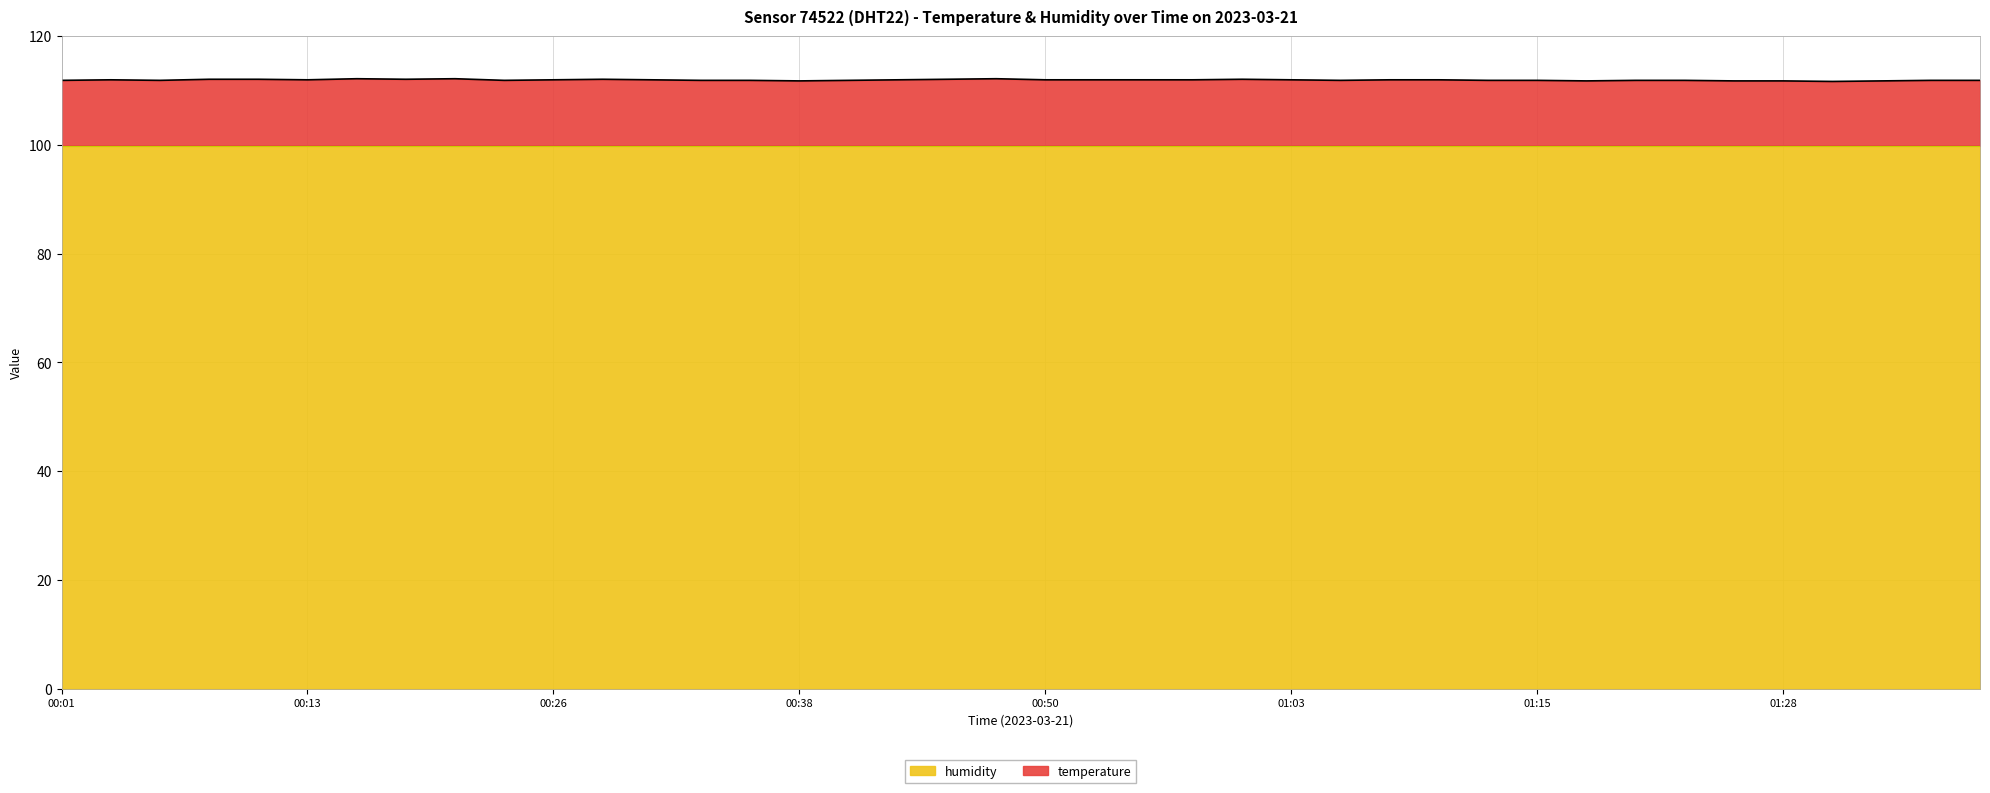

What is the label of the 12th point from the left?

00:28